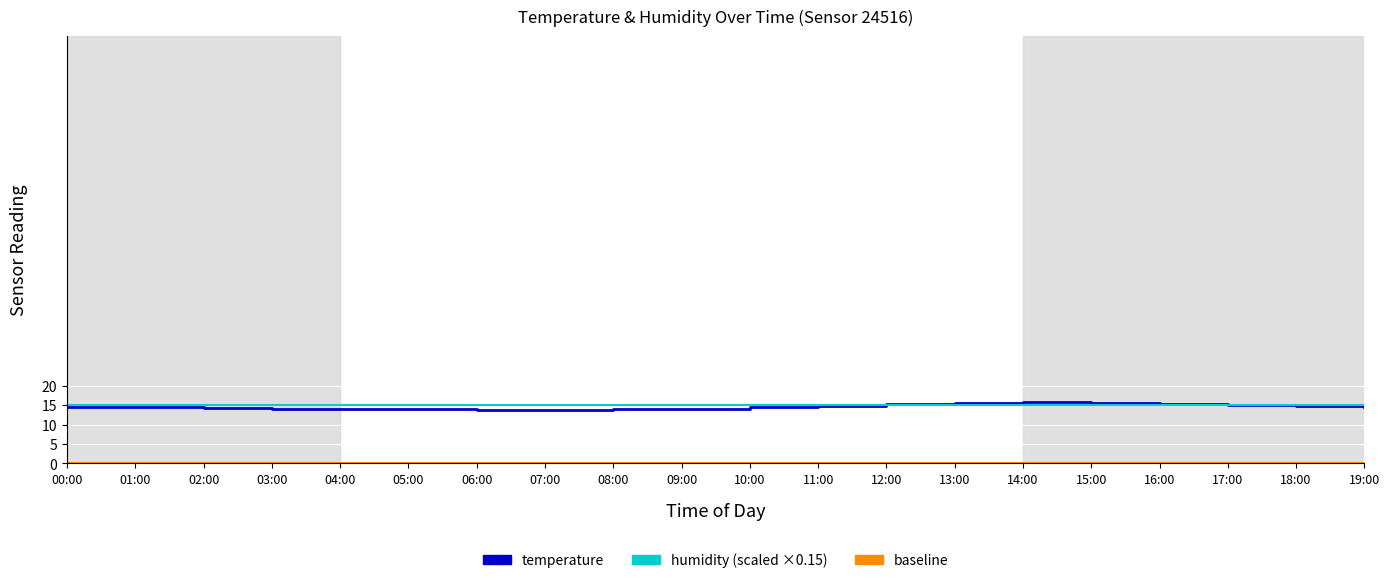

List the labels in order of value, smallest first.

06:00, 07:00, 05:00, 08:00, 04:00, 03:00, 09:00, 02:00, 01:00, 10:00, 00:00, 19:00, 11:00, 18:00, 17:00, 12:00, 16:00, 13:00, 15:00, 14:00